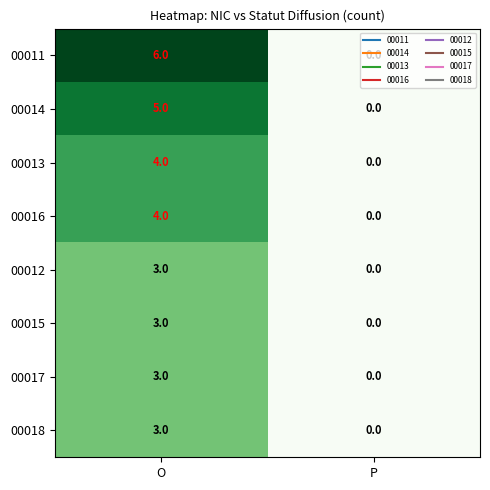

Which series has the largest total across all categories?

00011